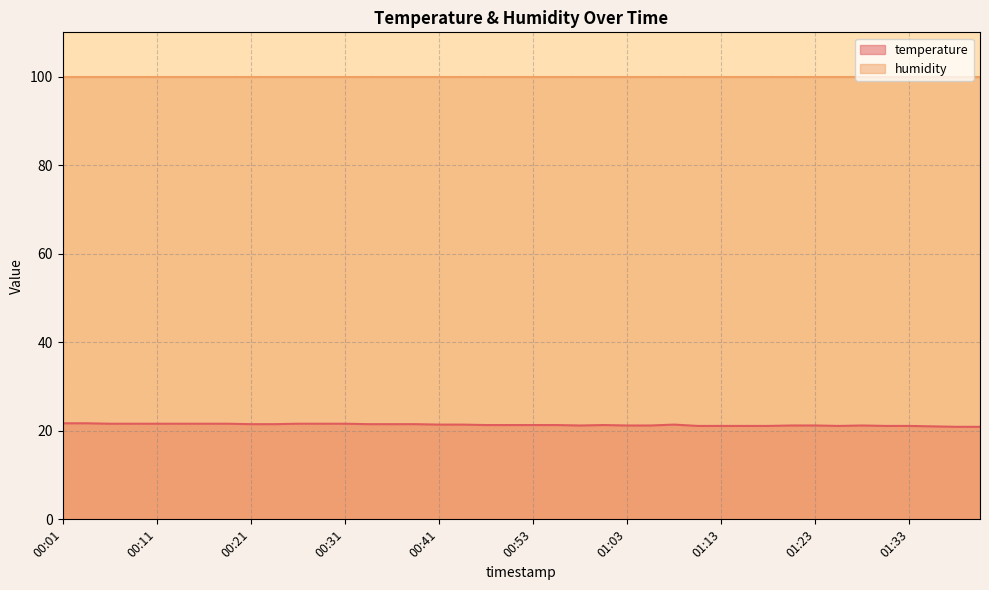

List the labels in order of value, smallest first.

01:38, 01:40, 01:36, 01:11, 01:13, 01:16, 01:18, 01:26, 01:31, 01:33, 00:59, 01:03, 01:06, 01:21, 01:23, 01:28, 00:48, 00:51, 00:53, 00:56, 01:01, 00:41, 00:43, 01:09, 00:21, 00:24, 00:33, 00:36, 00:38, 00:06, 00:09, 00:11, 00:14, 00:16, 00:19, 00:26, 00:28, 00:31, 00:01, 00:04